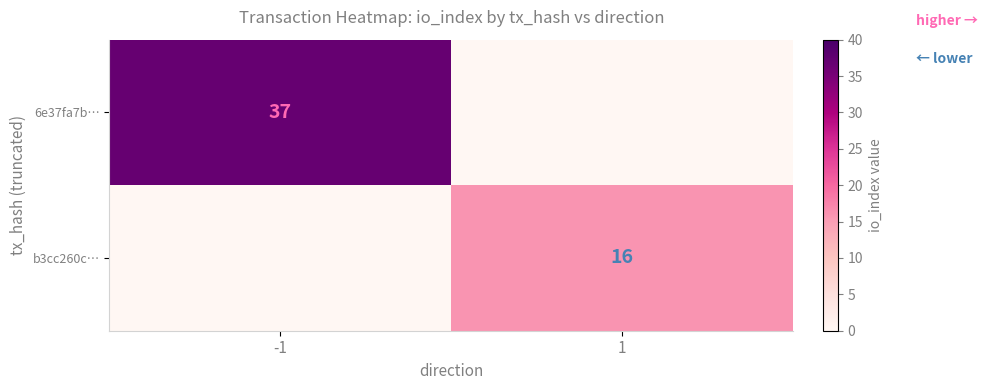

True or false: 6e37fa7b… has a value of 37 at -1.

True